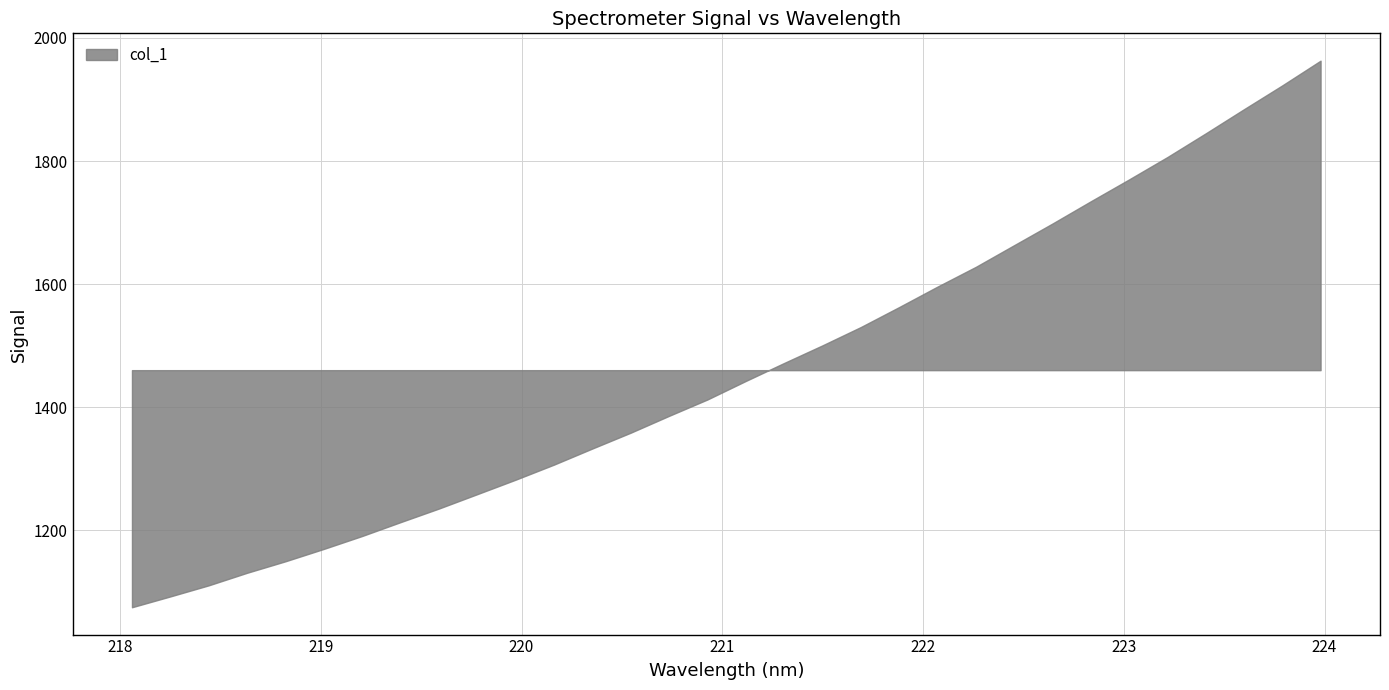

What is the change in value from 218.8244 to 223.2172?

+656.6